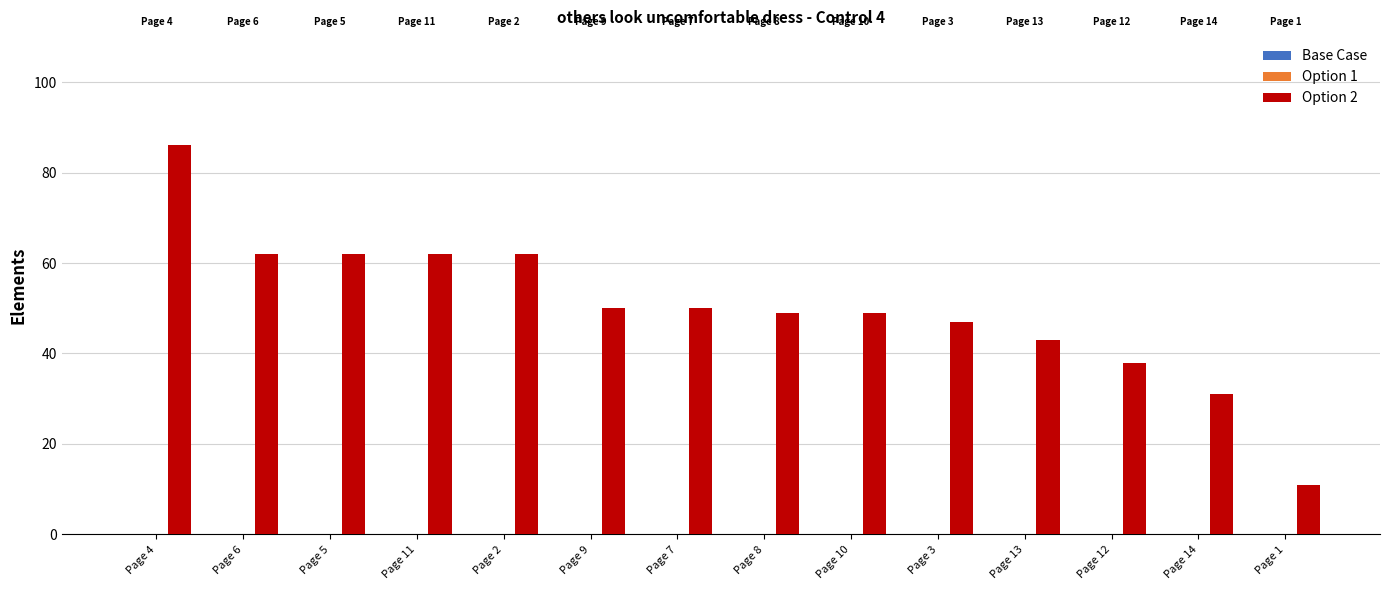

Reading left to right, transcribe all the data shown in this chart.

86	62	62	62	62	50	50	49	49	47	43	38	31	11